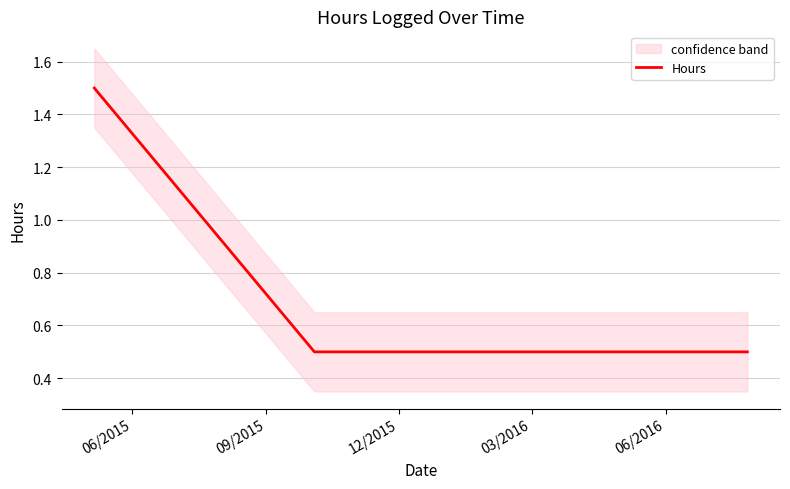

What is the maximum value for Hours?

1.5